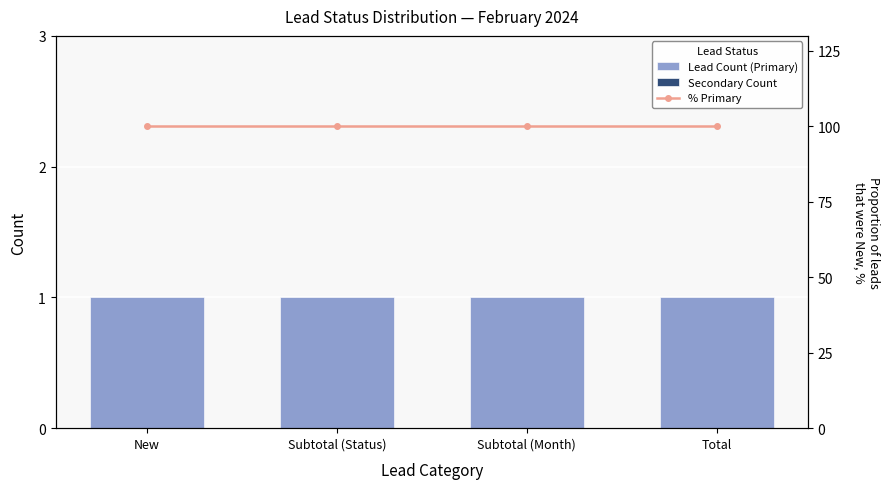

Read the Lead Count (Primary) value at Total.

1